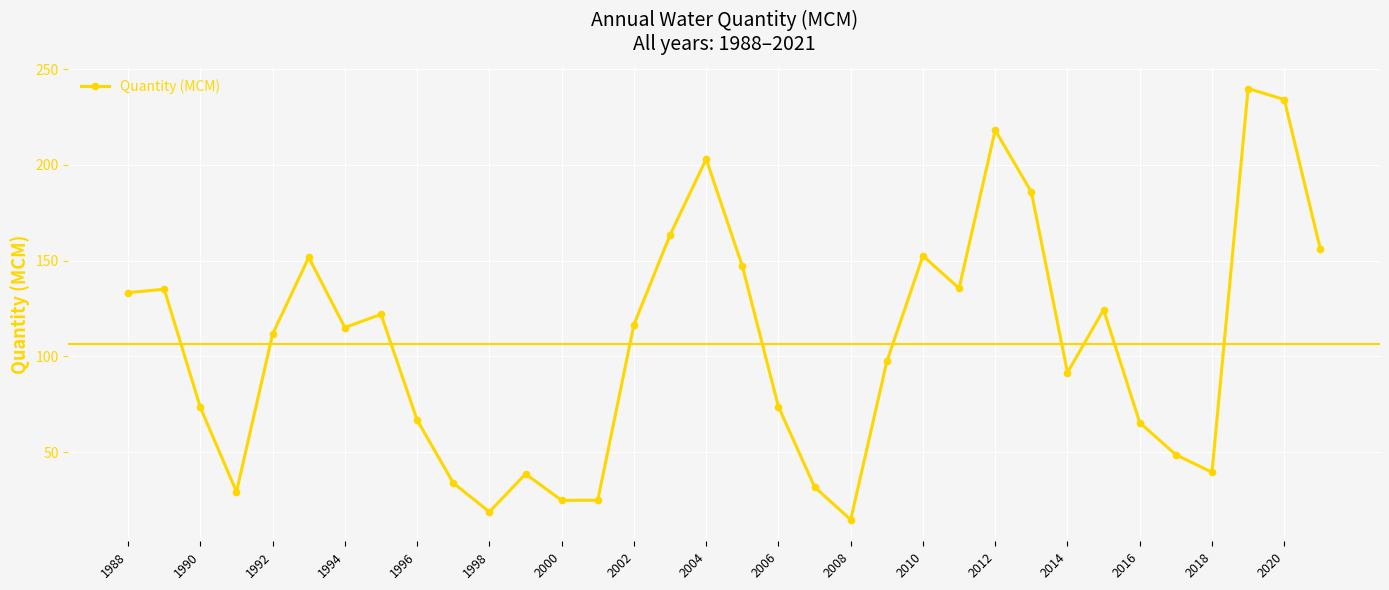

What is the difference between the maximum and minimum values?

225.0